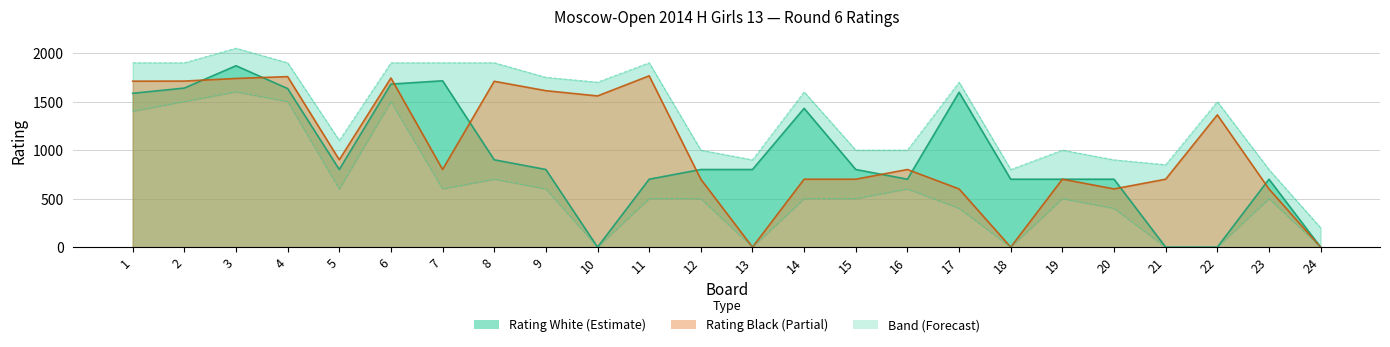

True or false: Rating_White has a value of 327 at 5.

False